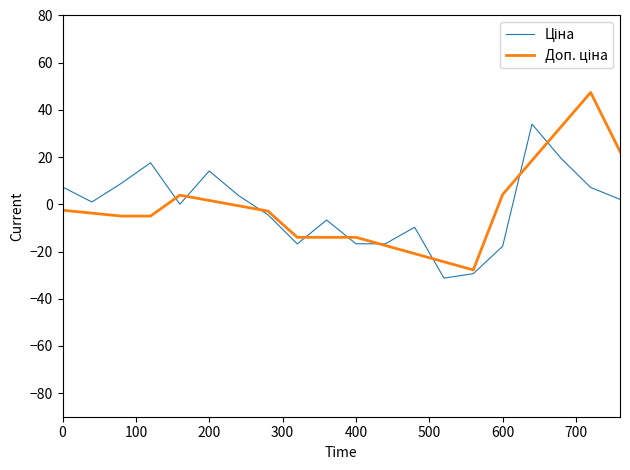

Does the chart display data point markers on the line(s)?

No